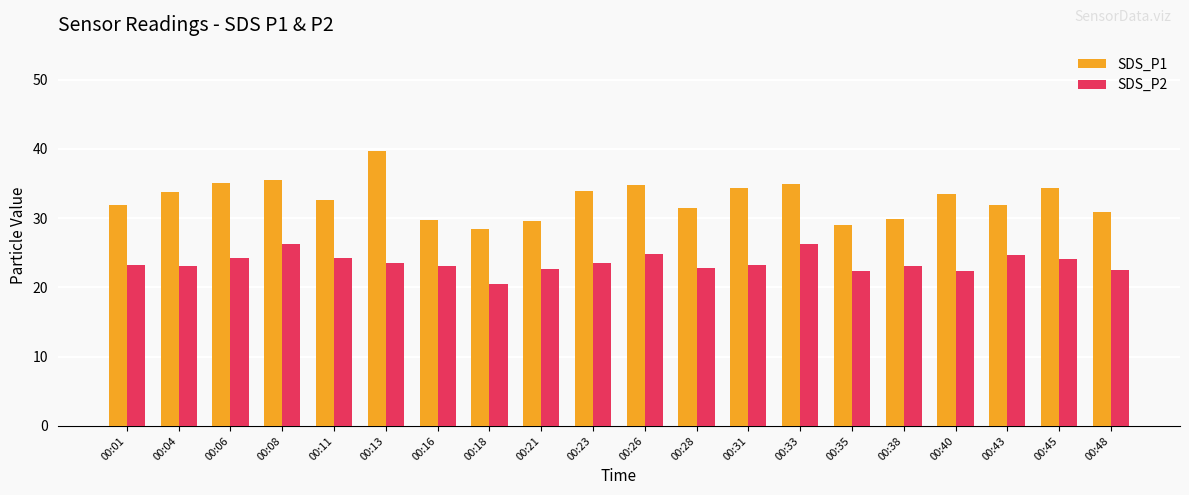

Is the value of SDS_P1 at 00:35 greater than the value of SDS_P2 at 00:43?

Yes